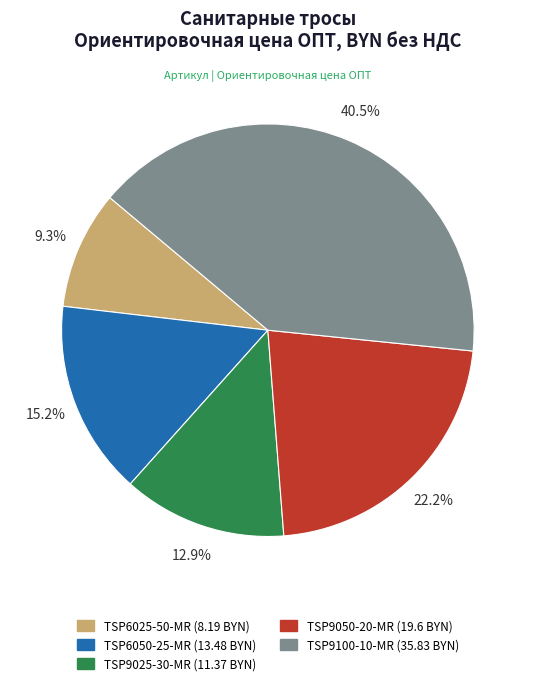

Between TSP6050-25-MR and TSP6025-50-MR, which is larger?

TSP6050-25-MR